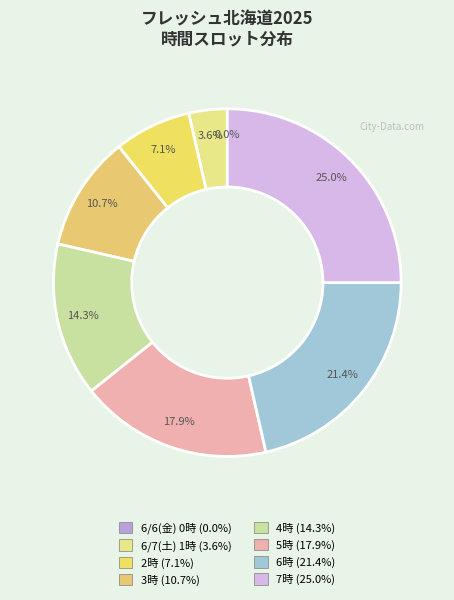

The 15 slice represents 15% of the pie. True or false?

False